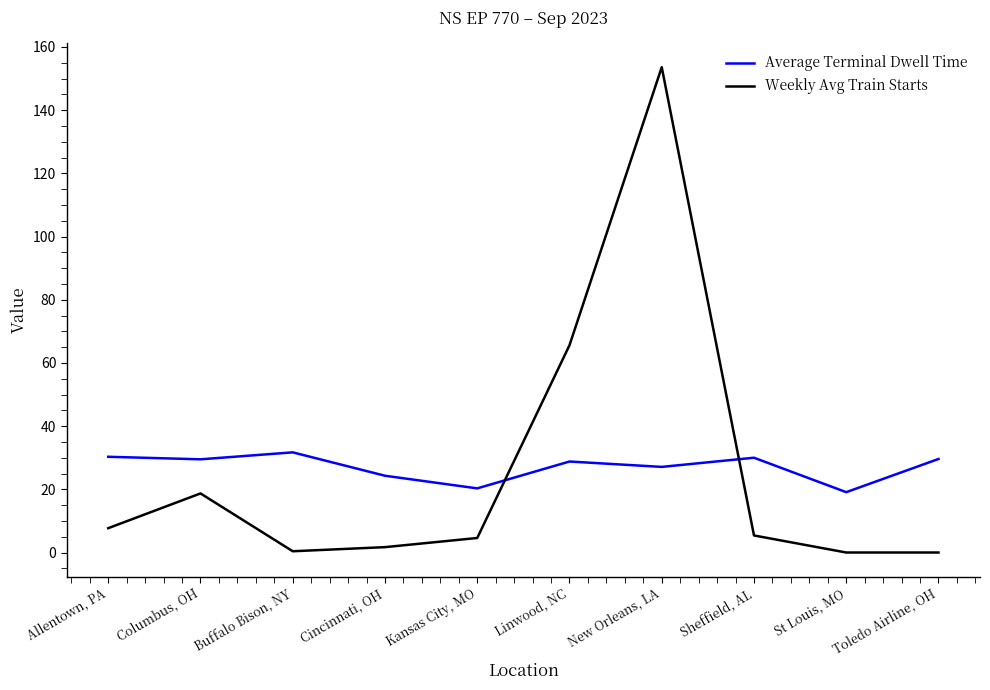

What position from the right is Buffalo Bison, NY?

8